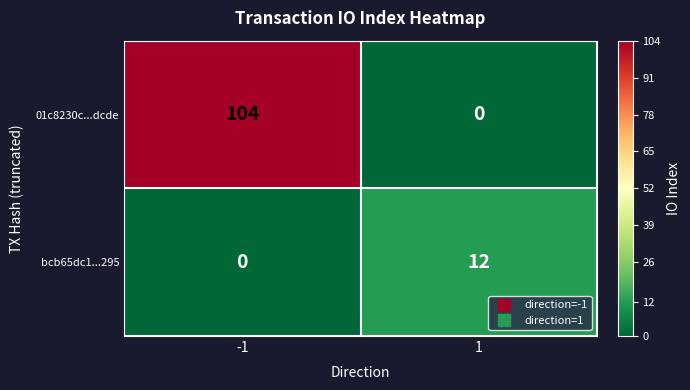

The 01c8230c...dcde series shows 166 at -1. True or false?

False